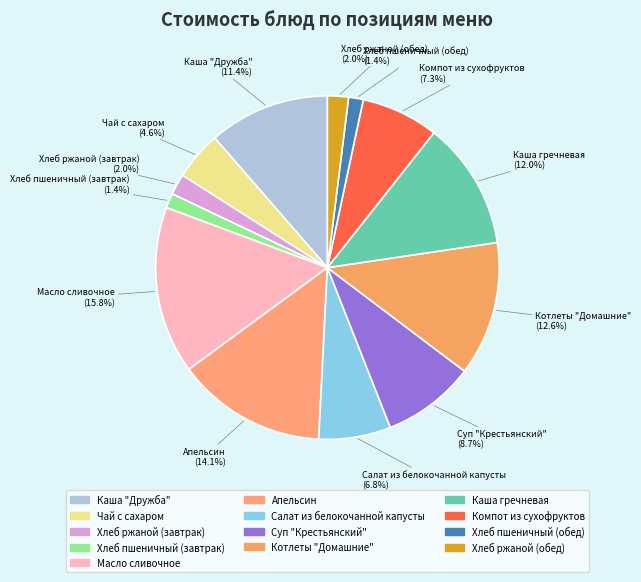

Approximately how many times larger is the value at Хлеб ржаной (завтрак) compared to Хлеб пшеничный (обед)?

1.4